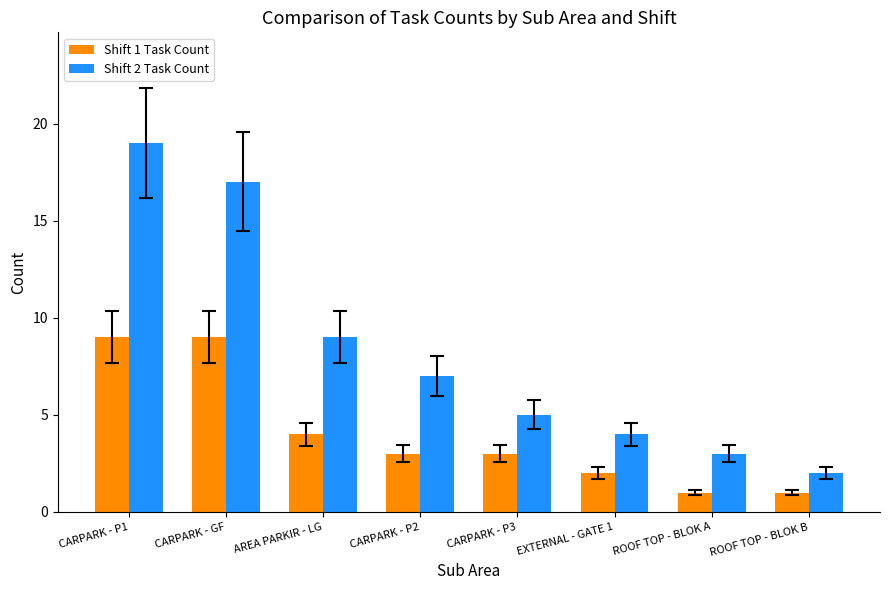

What is the difference between the maximum and minimum values in the Shift 2 Task Count series?

17